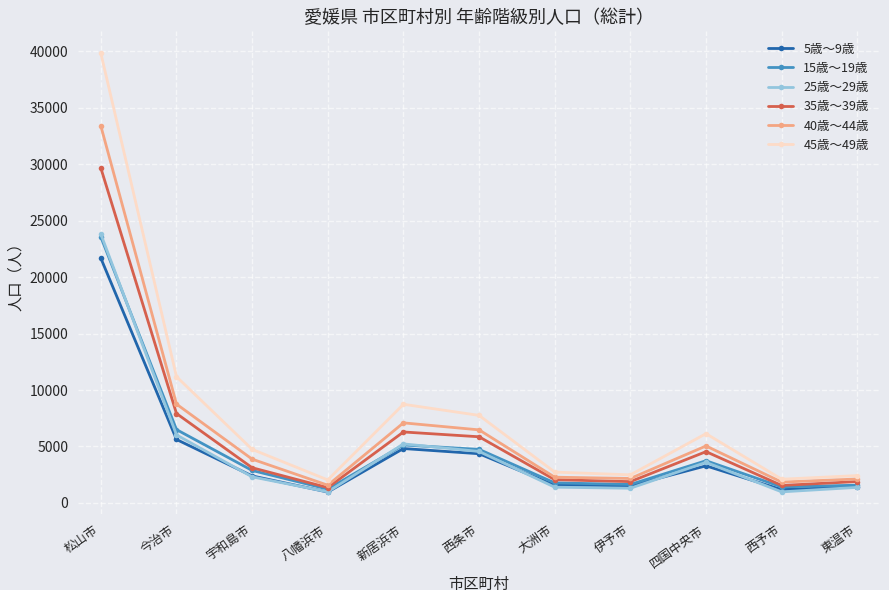

Which series has the widest spread of values?

45歳～49歳